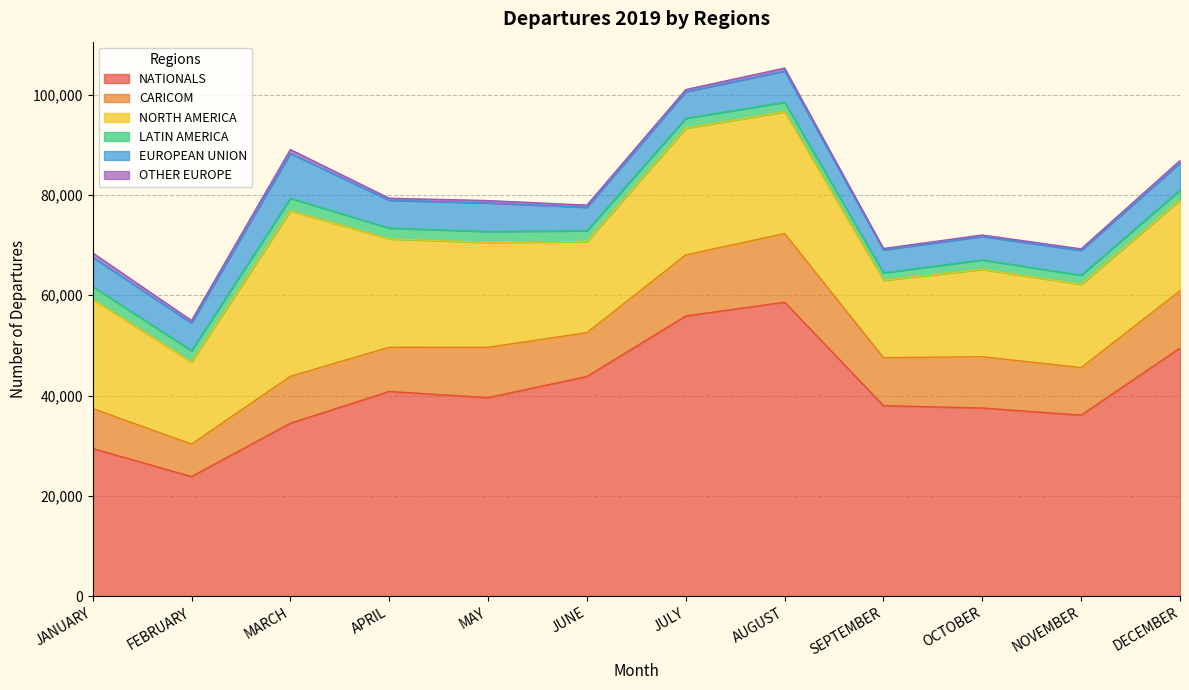

What is the difference between the maximum and minimum values in the OTHER EUROPE series?

578